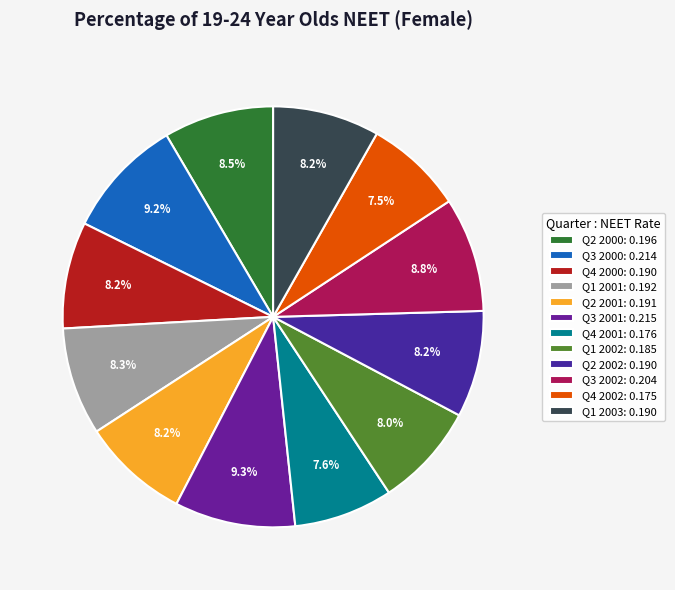

Count the number of slices in the pie.

12